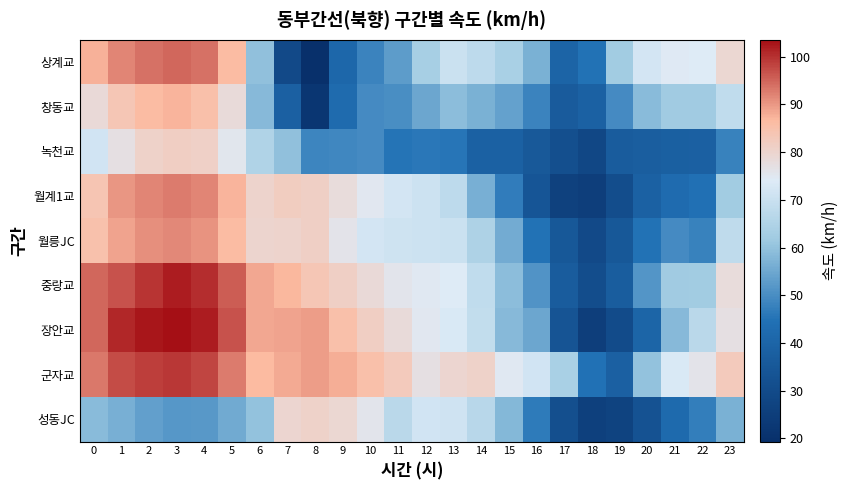

Reading left to right, list all the values displayed in this chart.

성동JC: 0=58.8	1=56.3	2=53.4	3=51.7	4=52.0	5=55.2	6=59.8	7=79.7	8=80.8	9=79.3	10=75.6	11=67.0	12=71.4	13=71.2	14=66.7	15=58.1	16=46.4	17=31.3	18=25.9	19=26.9	20=32.7	21=42.0	22=47.1	23=56.7
군자교: 0=93.1	1=97.5	2=98.9	3=99.5	4=98.0	5=92.7	6=86.6	7=88.1	8=89.7	9=88.0	10=85.3	11=82.5	12=77.0	13=79.6	14=80.6	15=74.7	16=71.5	17=63.4	18=44.5	19=38.1	20=59.8	21=73.2	22=76.0	23=82.8
장안교: 0=94.7	1=101.0	2=102.6	3=103.5	4=101.9	5=96.6	6=88.5	7=88.8	8=89.4	9=85.4	10=81.6	11=78.4	12=75.0	13=73.1	14=68.4	15=58.5	16=54.8	17=33.2	18=25.1	19=30.2	20=39.9	21=58.2	22=66.9	23=77.0
중랑교: 0=94.9	1=96.9	2=99.6	3=102.1	4=100.4	5=96.0	6=88.5	7=86.8	8=83.6	9=81.2	10=78.8	11=75.7	12=74.6	13=74.0	14=68.2	15=59.0	16=51.2	17=36.7	18=30.7	19=36.9	20=51.3	21=62.0	22=62.4	23=78.1
월릉JC: 0=85.1	1=88.9	2=90.7	3=91.7	4=90.6	5=86.4	6=80.1	7=80.2	8=81.4	9=76.2	10=71.7	11=70.9	12=70.4	13=70.2	14=64.7	15=55.7	16=44.7	17=34.9	18=29.5	19=35.1	20=45.0	21=49.4	22=47.7	23=68.0
월계1교: 0=84.1	1=90.4	2=91.9	3=92.7	4=91.8	5=87.2	6=80.5	7=81.9	8=81.4	9=77.9	10=75.1	11=71.7	12=70.6	13=67.5	14=56.5	15=46.9	16=33.8	17=26.0	18=25.1	19=30.8	20=38.7	21=42.4	22=44.0	23=62.3
녹천교: 0=71.6	1=77.2	2=80.7	3=81.7	4=81.1	5=75.3	6=65.0	7=59.7	8=48.5	9=48.8	10=49.4	11=45.3	12=46.0	13=45.6	14=38.7	15=38.5	16=35.2	17=31.5	18=28.5	19=36.6	20=37.2	21=37.9	22=38.4	23=48.0
창동교: 0=78.7	1=83.8	2=86.2	3=87.2	4=85.2	5=78.4	6=58.4	7=38.2	8=21.9	9=42.2	10=49.4	11=50.1	12=54.7	13=59.0	14=56.6	15=53.5	16=48.2	17=36.4	18=38.5	19=49.3	20=58.8	21=61.9	22=61.9	23=68.2
상계교: 0=87.5	1=91.8	2=93.9	3=94.9	4=93.8	5=86.2	6=59.6	7=29.4	8=19.4	9=40.9	10=48.1	11=52.8	12=63.1	13=70.0	14=67.6	15=63.5	16=56.6	17=39.5	18=44.8	19=62.3	20=71.8	21=74.5	22=74.2	23=79.2